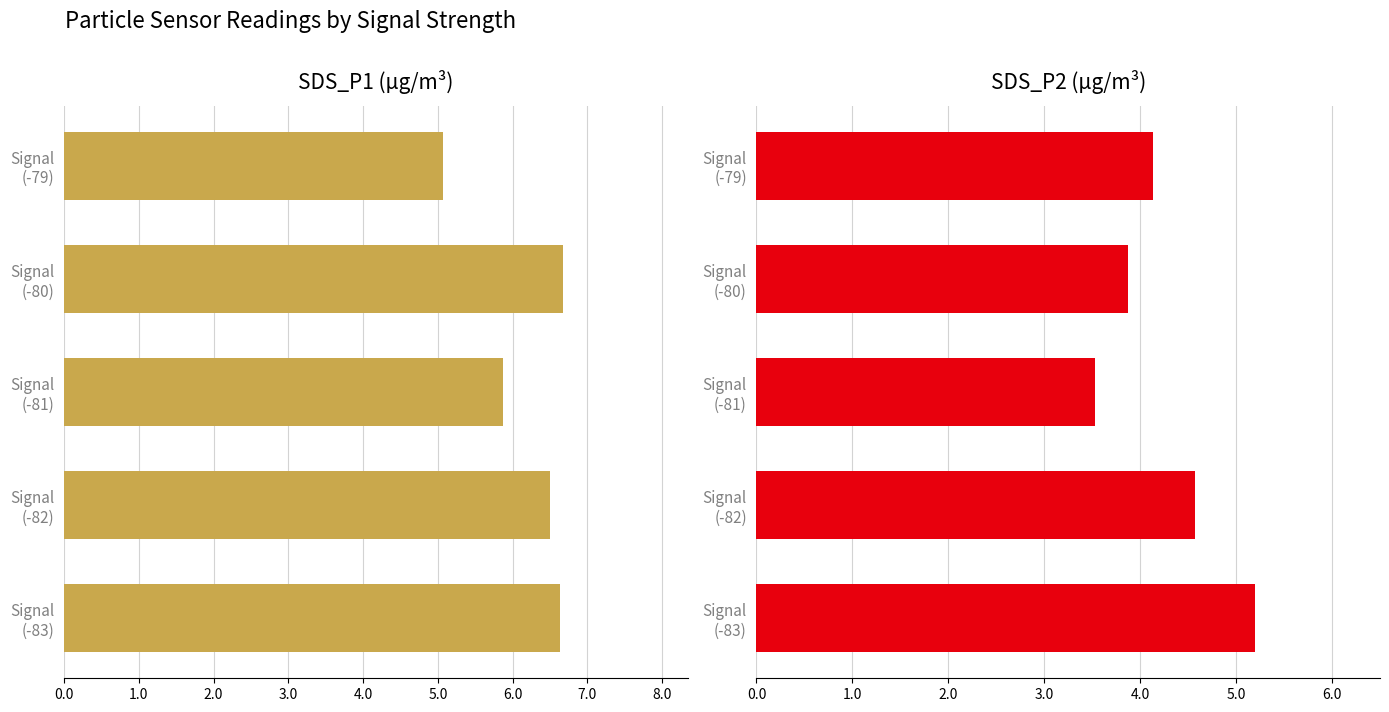

Reading left to right, transcribe all the data shown in this chart.

SDS_P1: 6.6	6.5	5.9	6.7	5.1
SDS_P2: 5.2	4.6	3.5	3.9	4.1